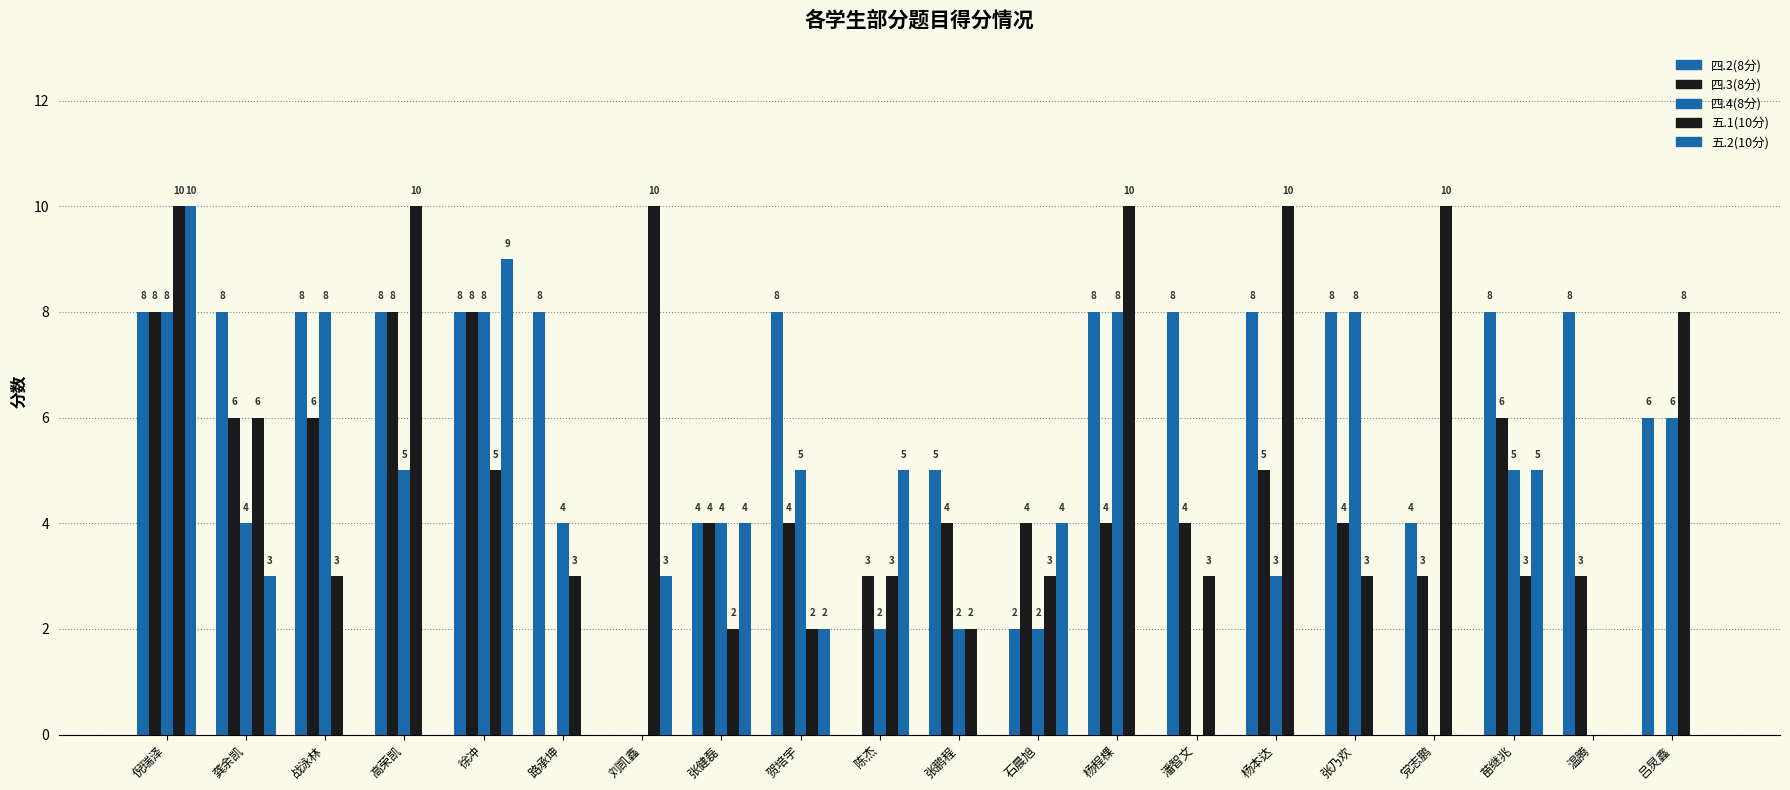

Count the number of data series in this chart.

5